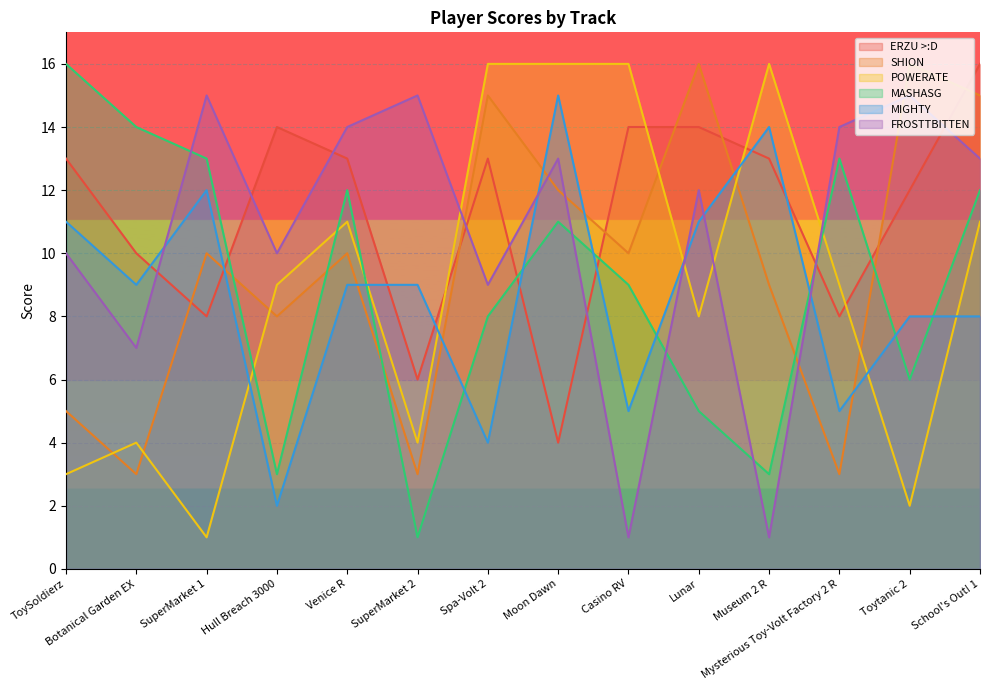

Is it true that MIGHTY equals 7 at SuperMarket 1?

False